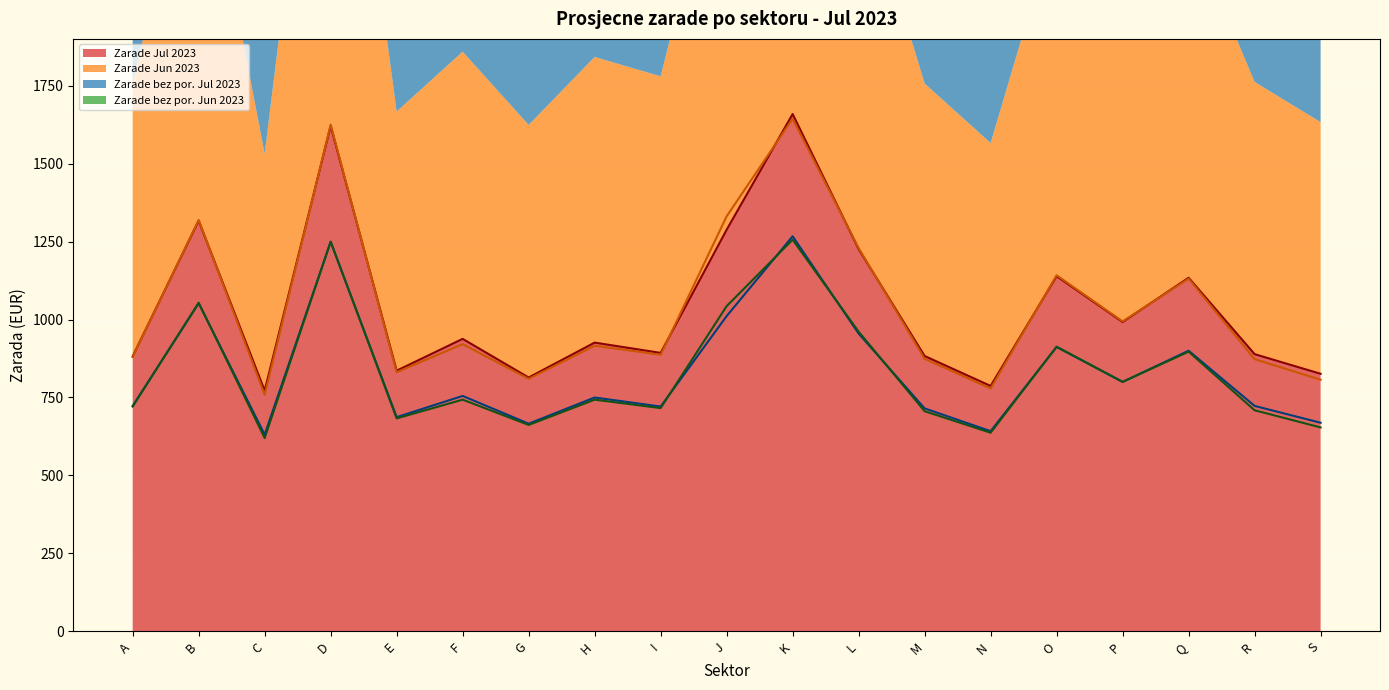

What is the greatest value displayed?

1659